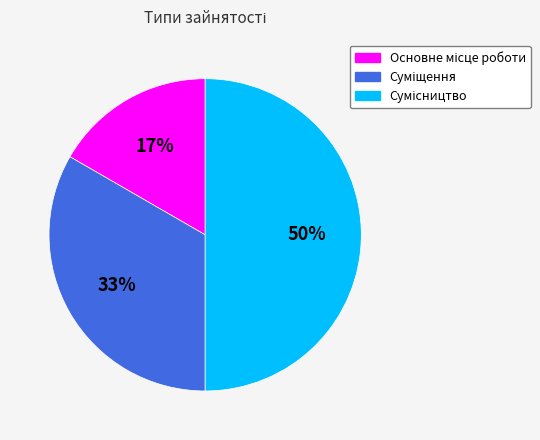

To the nearest percent, what is the difference between the largest and smallest slice percentages?

33%